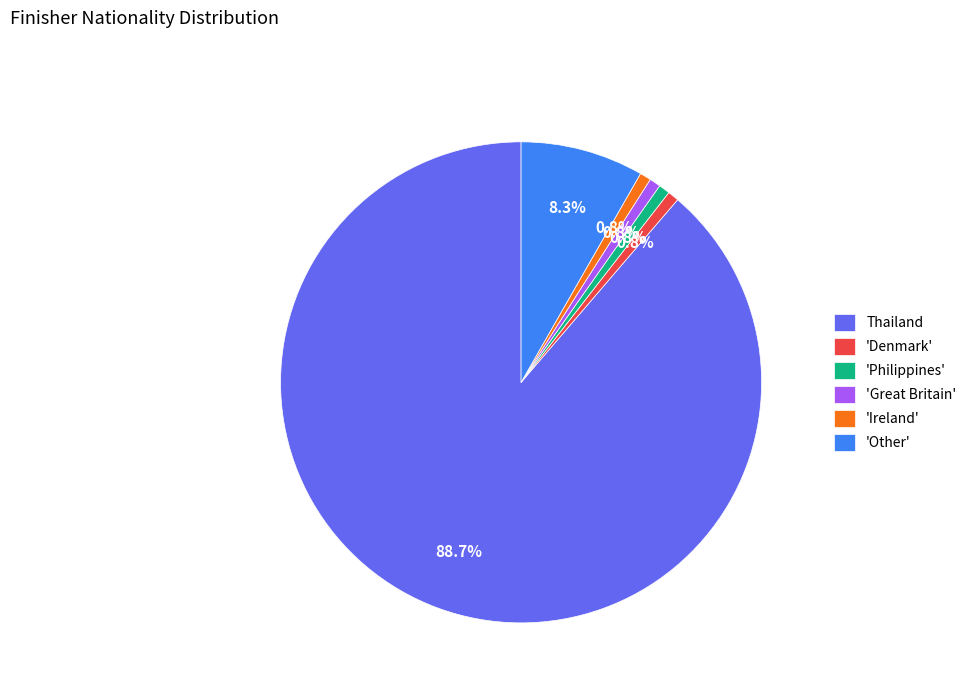

What percentage is NOT represented by 'Denmark'?

99.2%